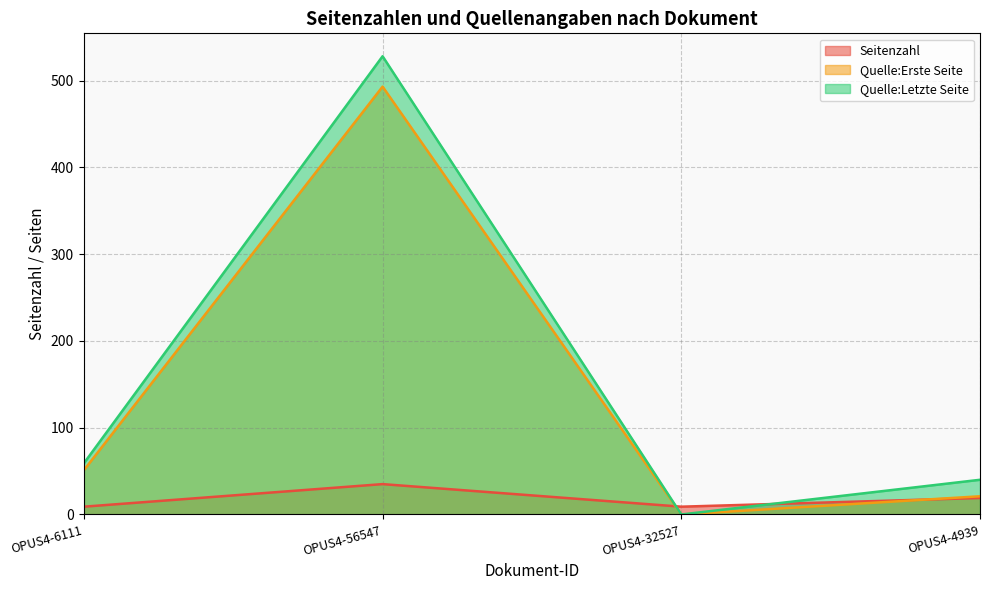

What is the spread (max minus min) of values at OPUS4-32527?

9